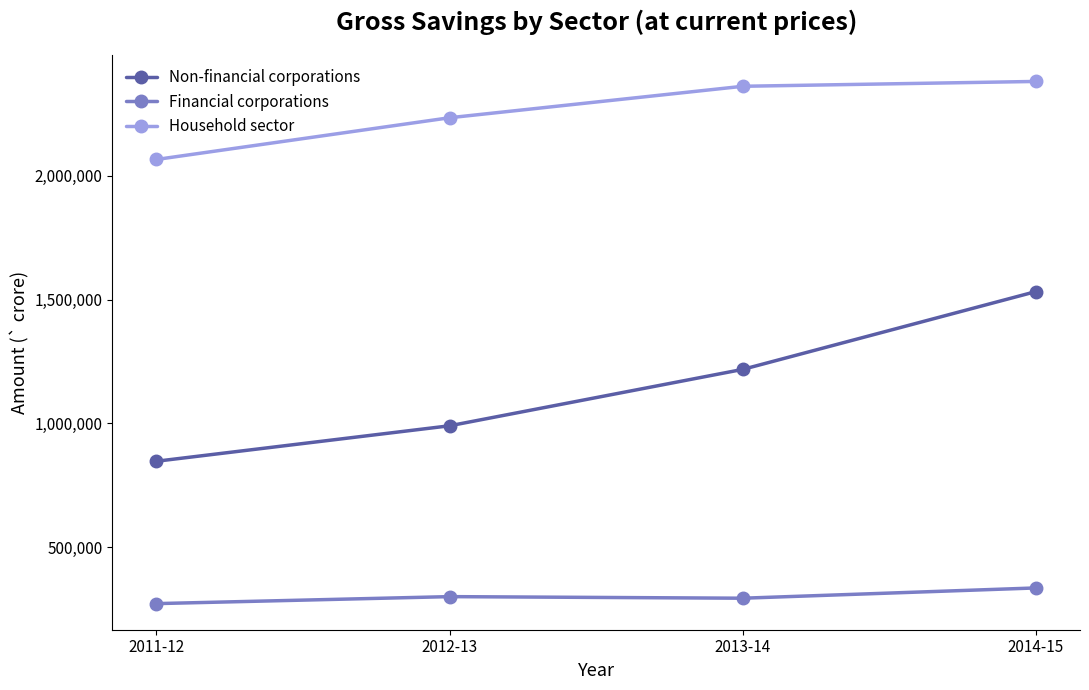

Is this an area chart (filled region under the line)?

No